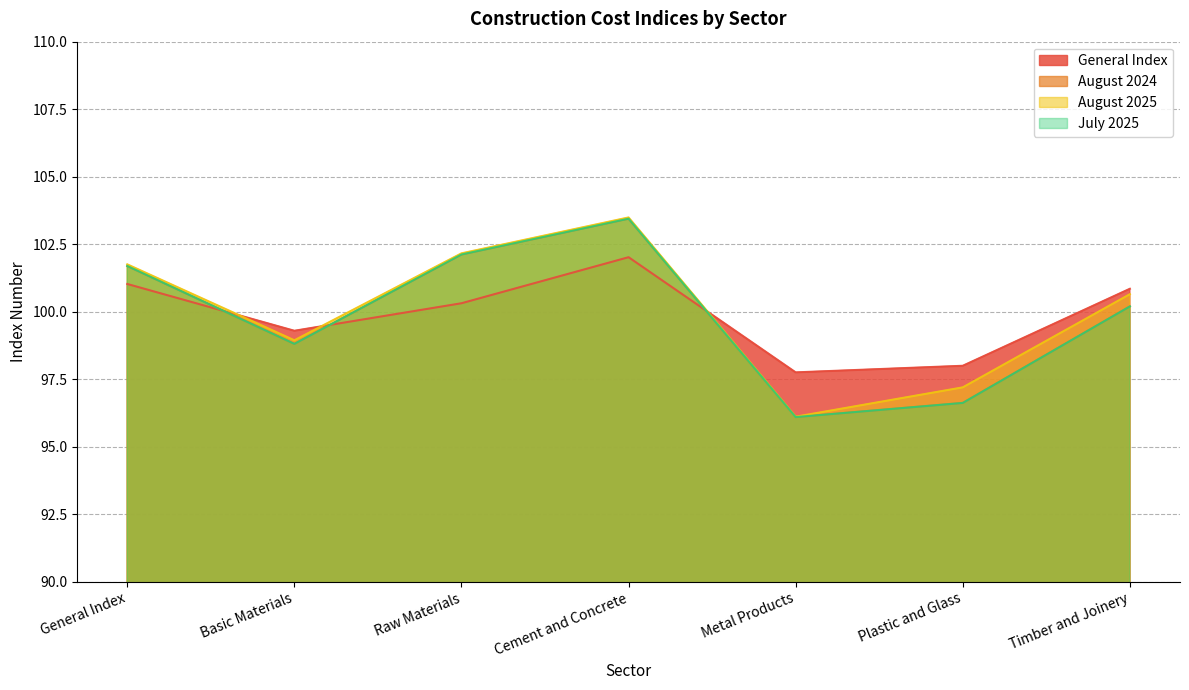

Which series has the largest range (max minus min)?

August 2025